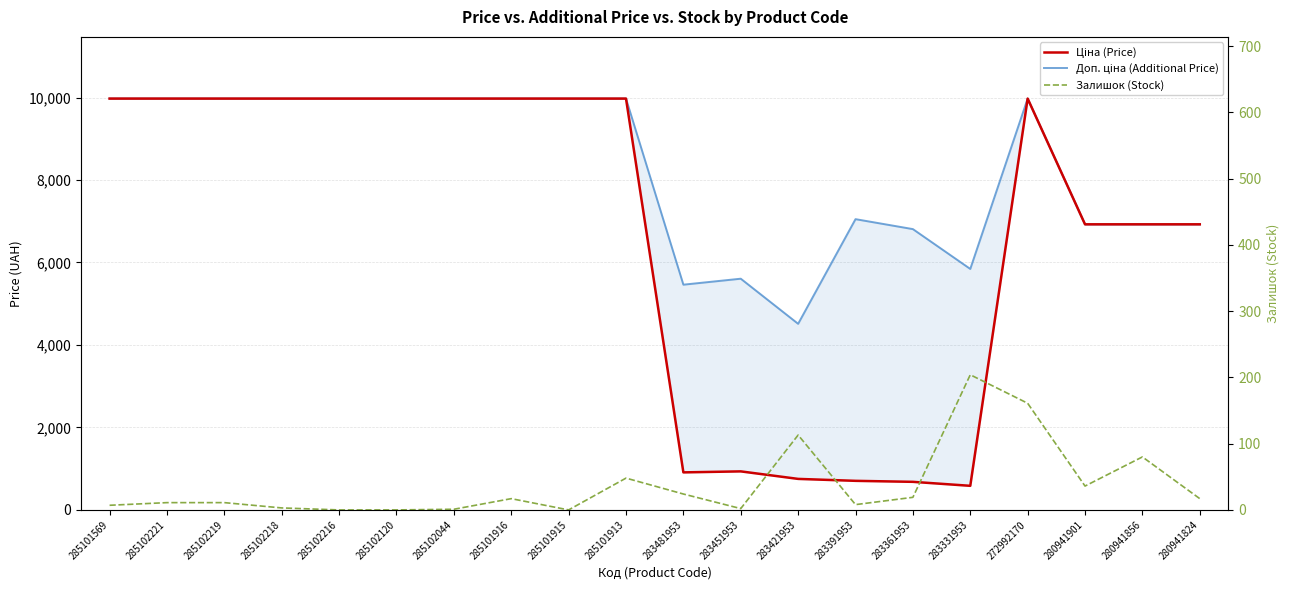

The Залишок (Stock) series shows 18.5 at 285102221. True or false?

False